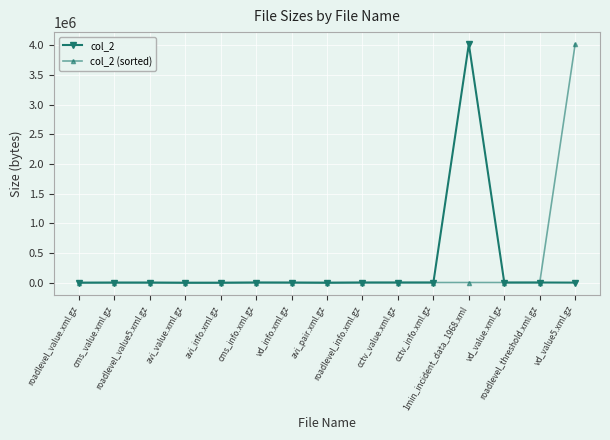

What value does the col_2 series have at cctv_info.xml.gz, to the nearest 100?

5600